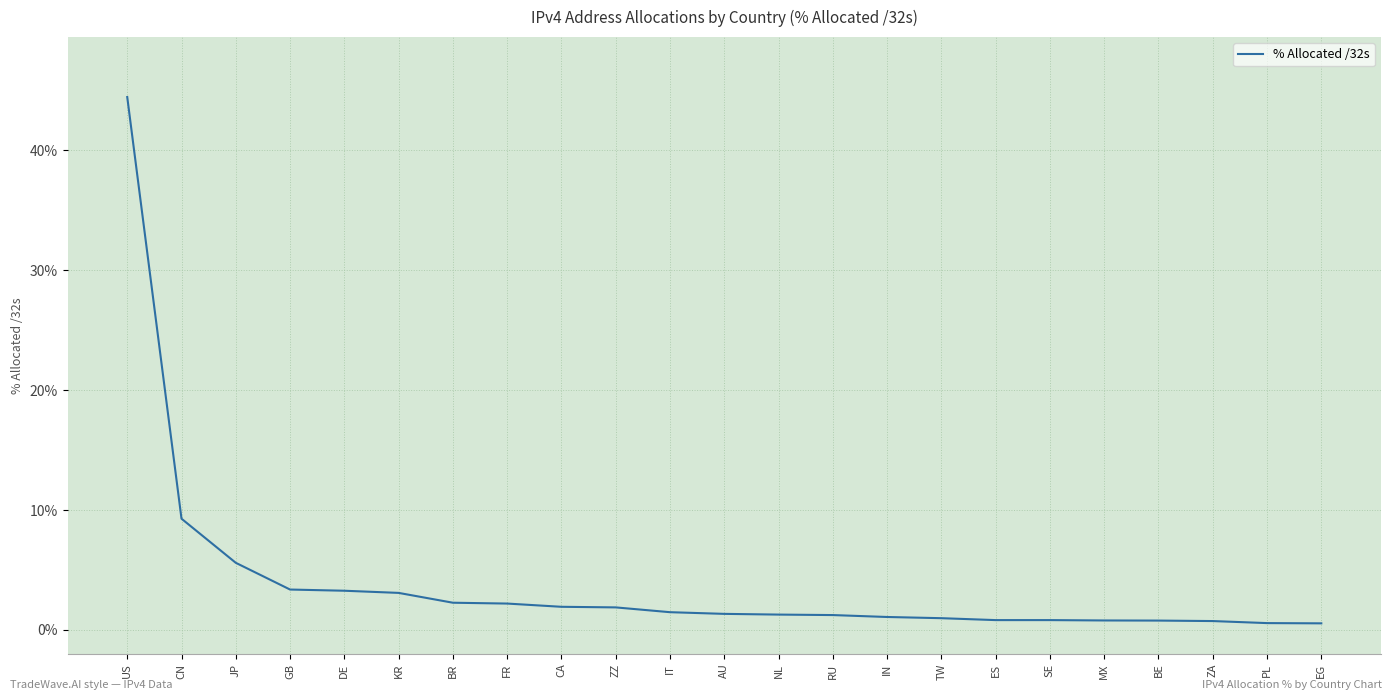

What position from the right is CN?

22